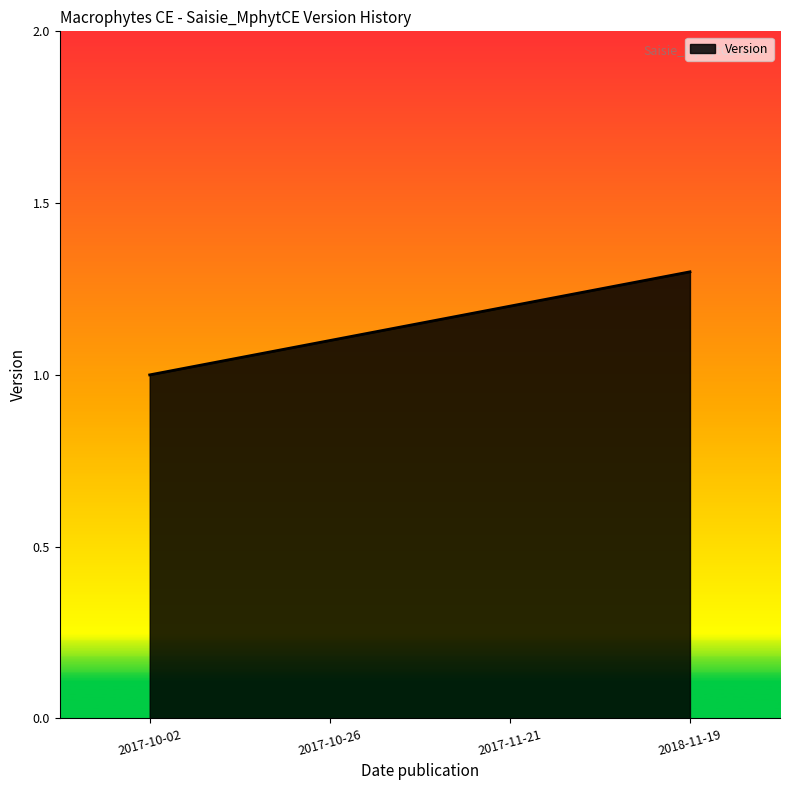

How many lines are shown in the chart?

1